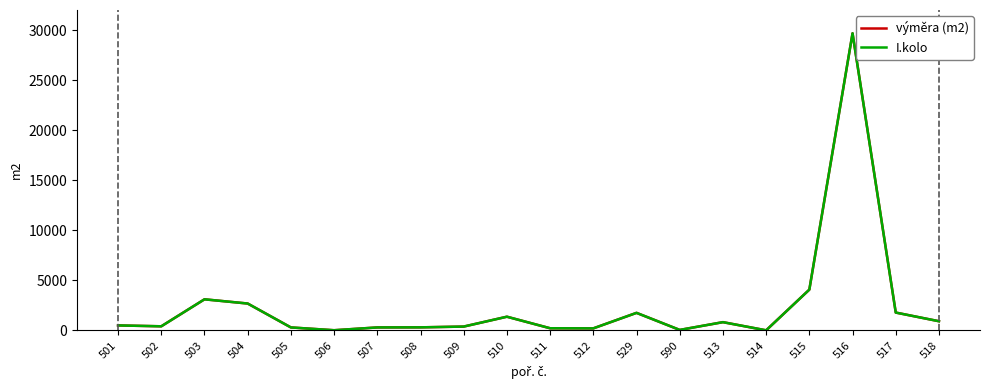

Is this an area chart (filled region under the line)?

No